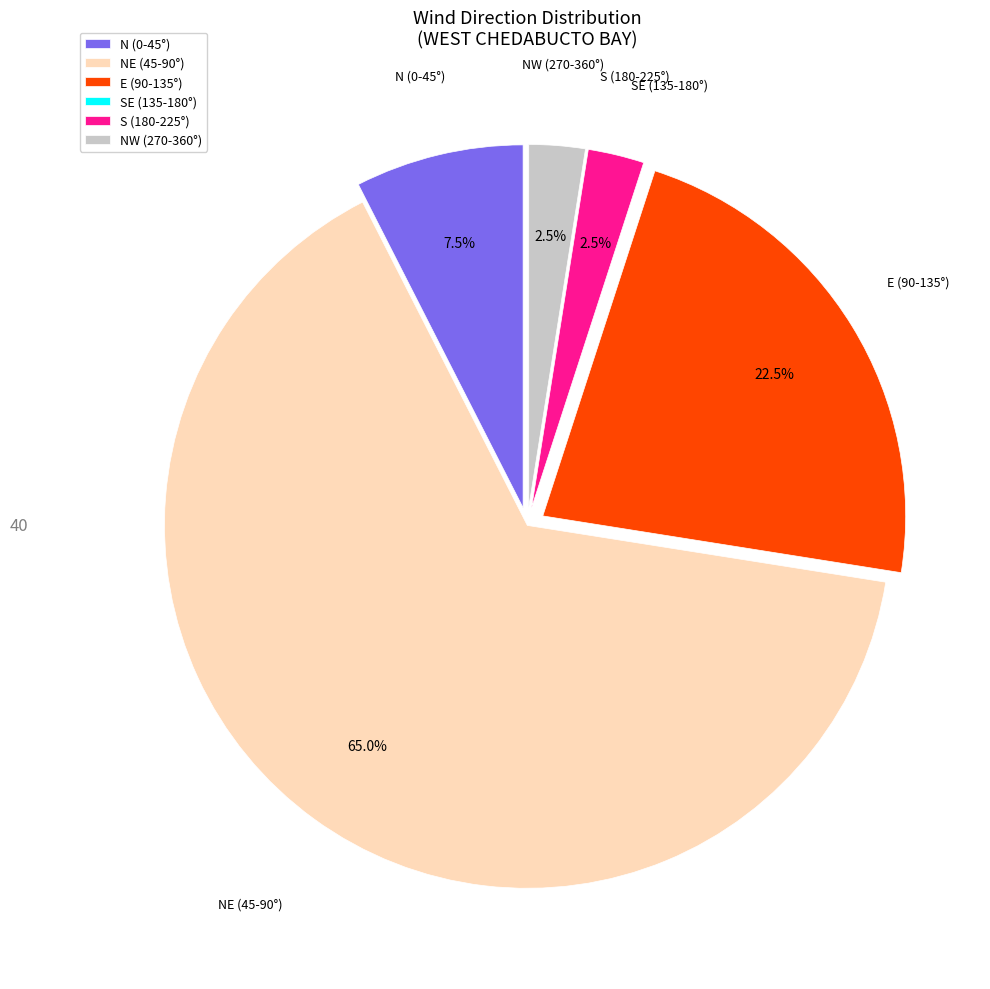

Which slice is the largest?

NE (45-90°)